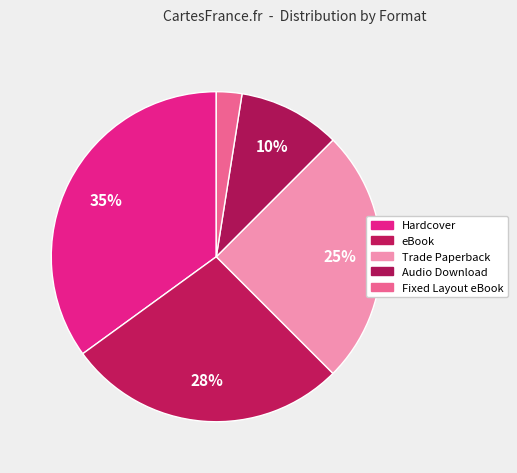

Does any single category account for the majority?

No